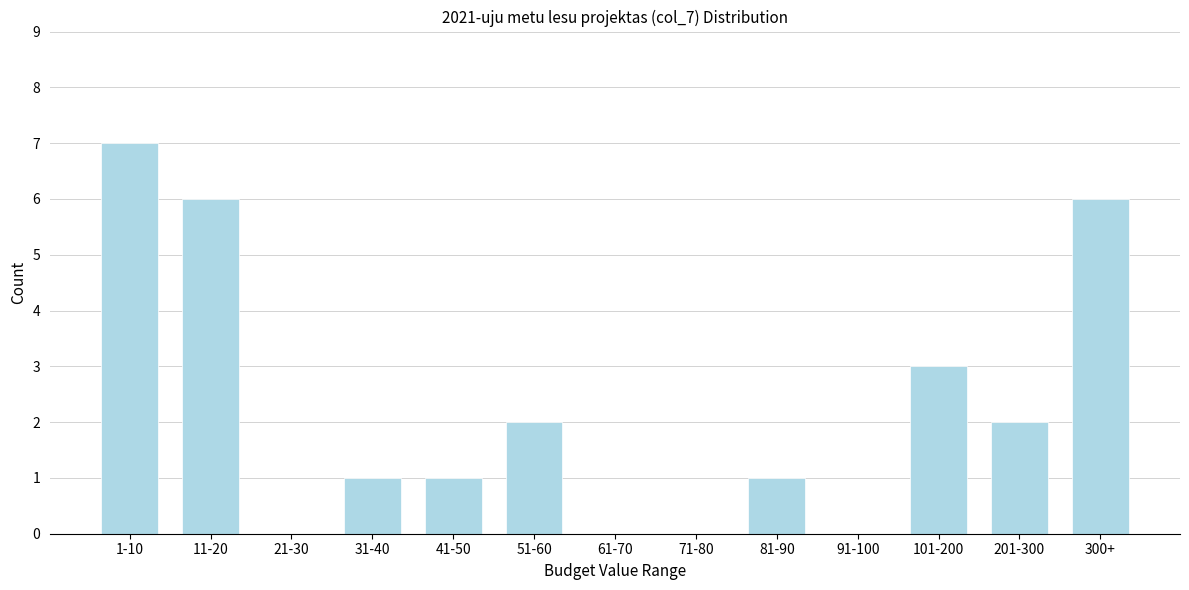

Reading left to right, what are all the values shown in this chart?

1-10=7	11-20=6	21-30=0	31-40=1	41-50=1	51-60=2	61-70=0	71-80=0	81-90=1	91-100=0	101-200=3	201-300=2	300+=6